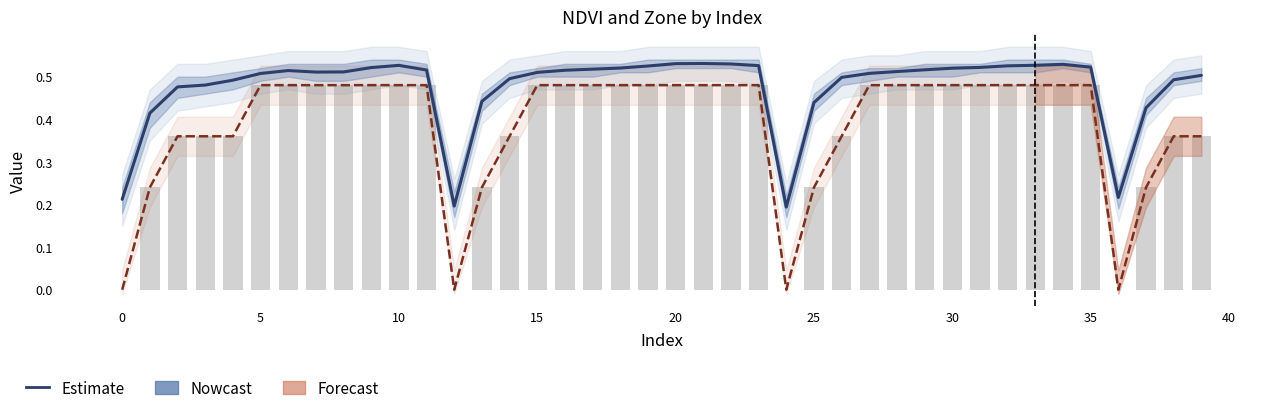

Are the bars grouped side by side (vs. stacked)?

Yes